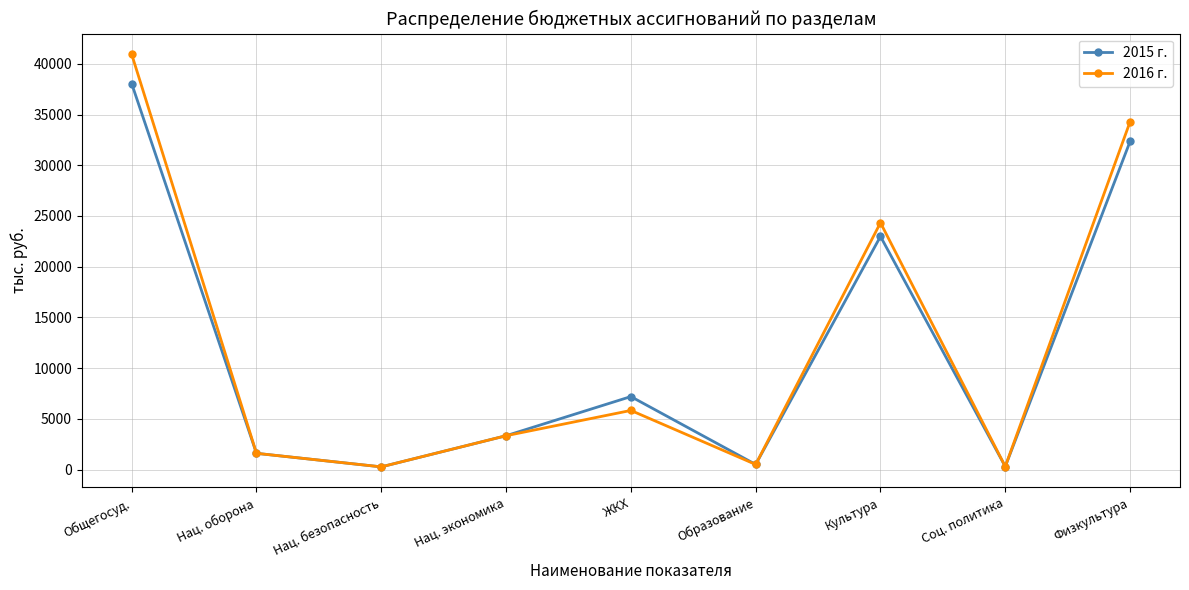

At which category is the sum across all series the highest?

Общегосуд.